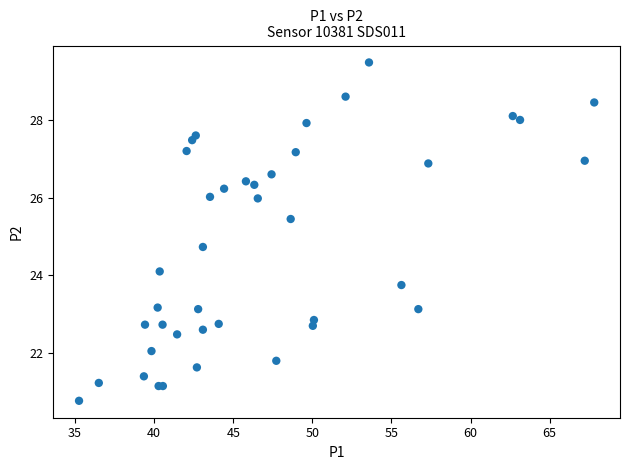

What Y value in the scatter plot is closest to 25?

24.7